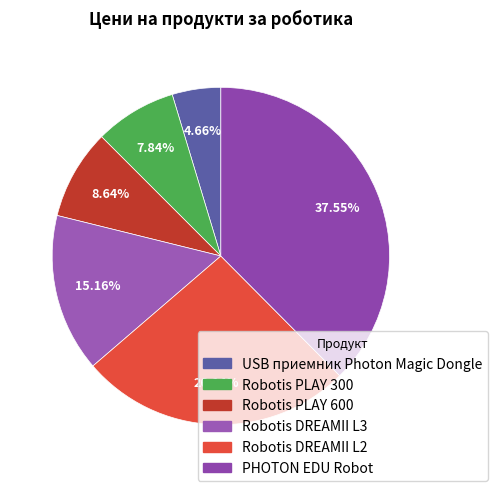

What is the smallest slice in the pie chart?

USB приемник Photon Magic Dongle